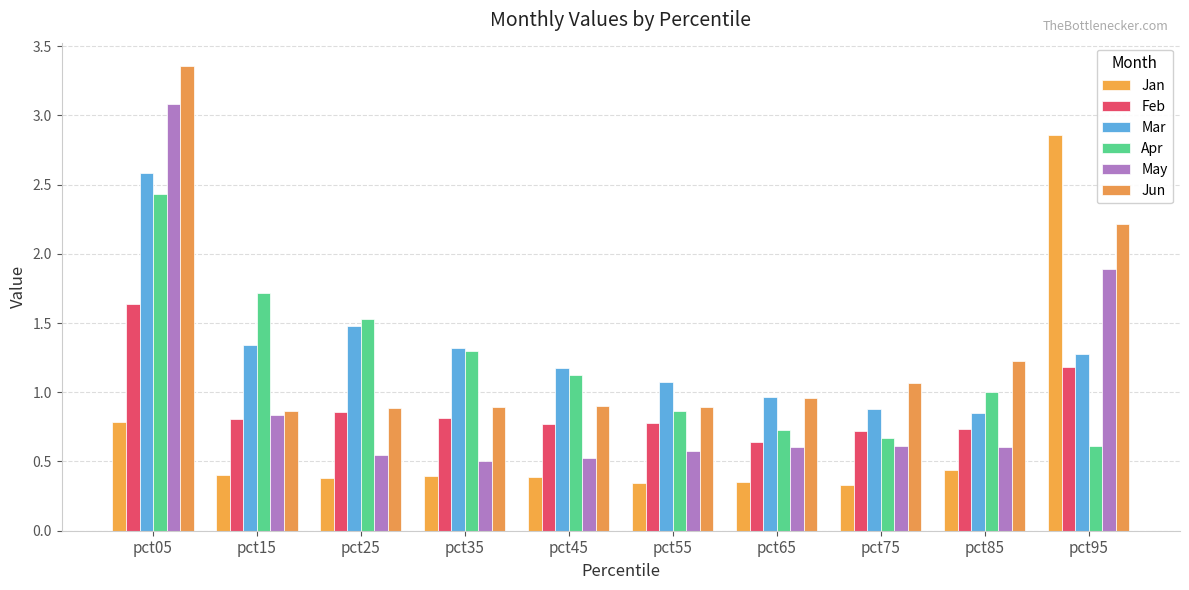

What is the difference between the maximum and minimum values in the Mar series?

1.7